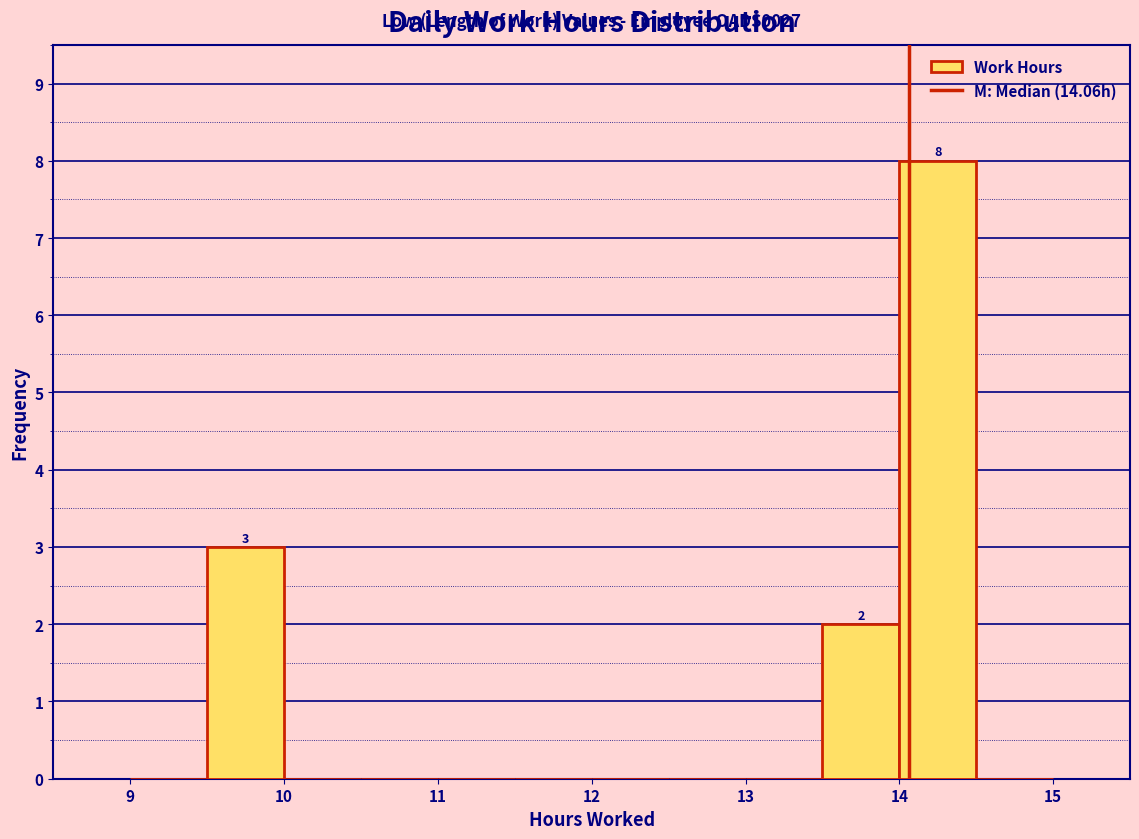

Over which range of the x-axis is the bar tallest?

14.0 to 14.5